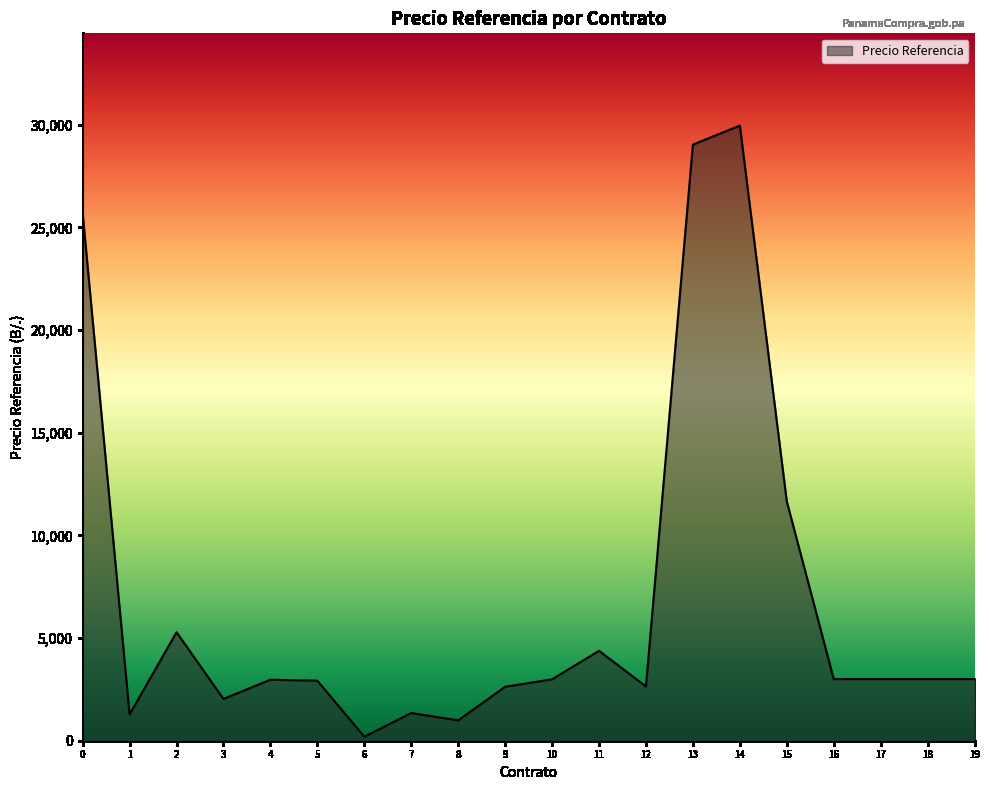

Does the chart have visible grid lines?

No